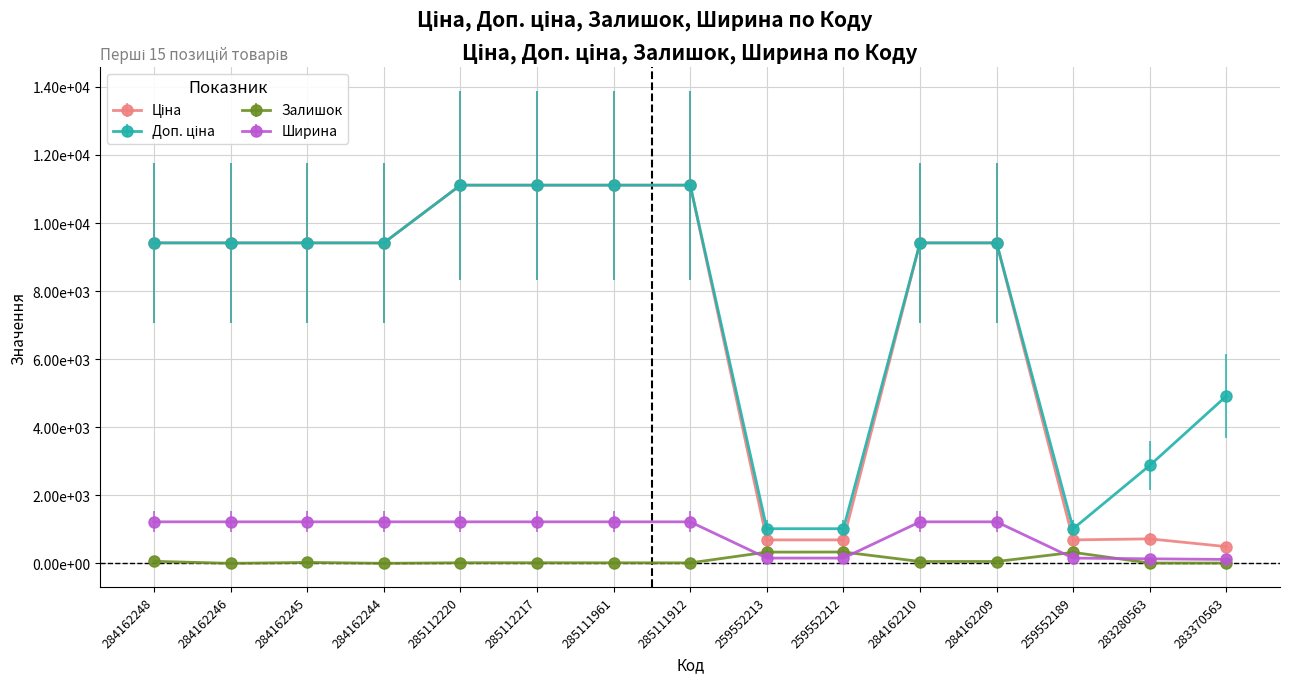

What is the average value of the Ціна series?

6948.9